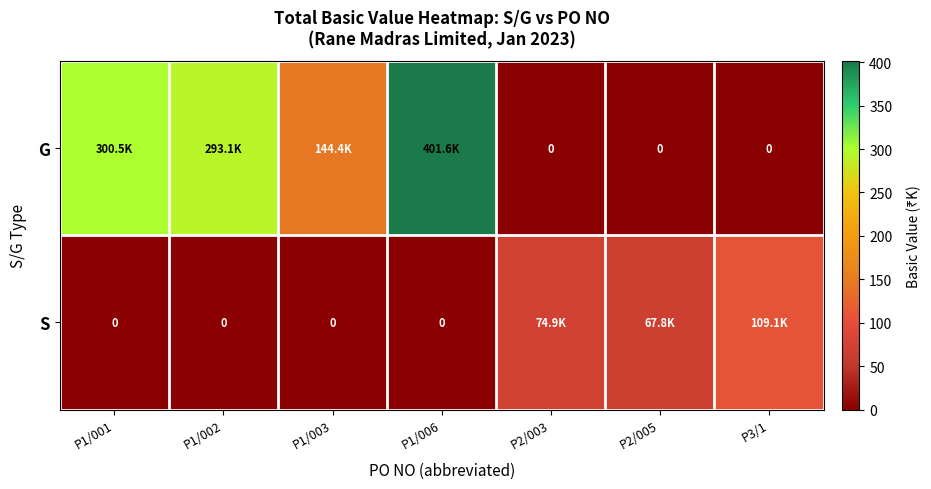

What is the total value across all series at P2/003?

74.9